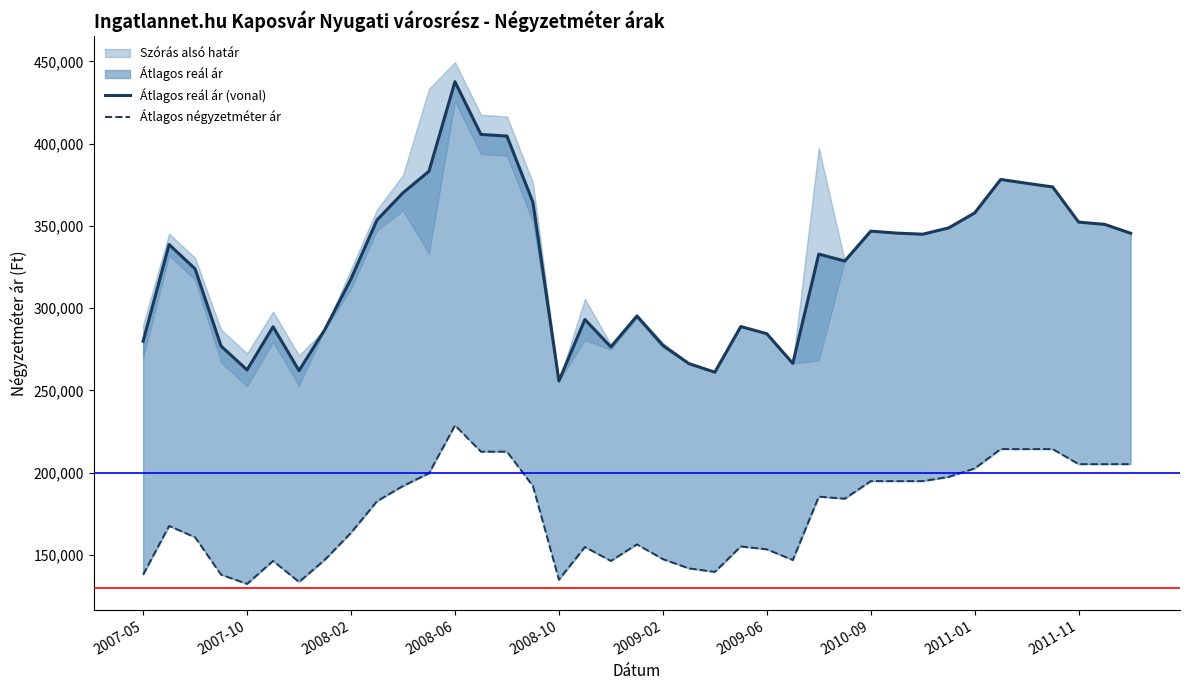

True or false: Átlagos négyzetméter ár and Átlagos reál ár (vonal) intersect in this chart.

False